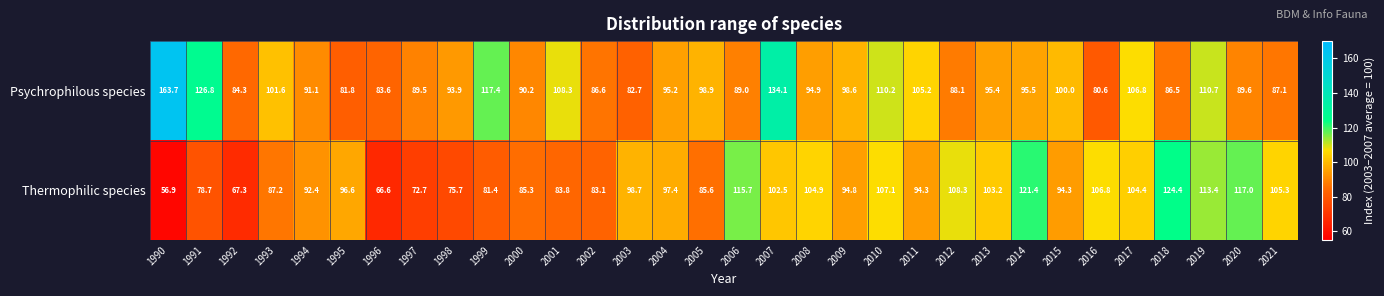

At which category is the sum across all series the highest?

2007